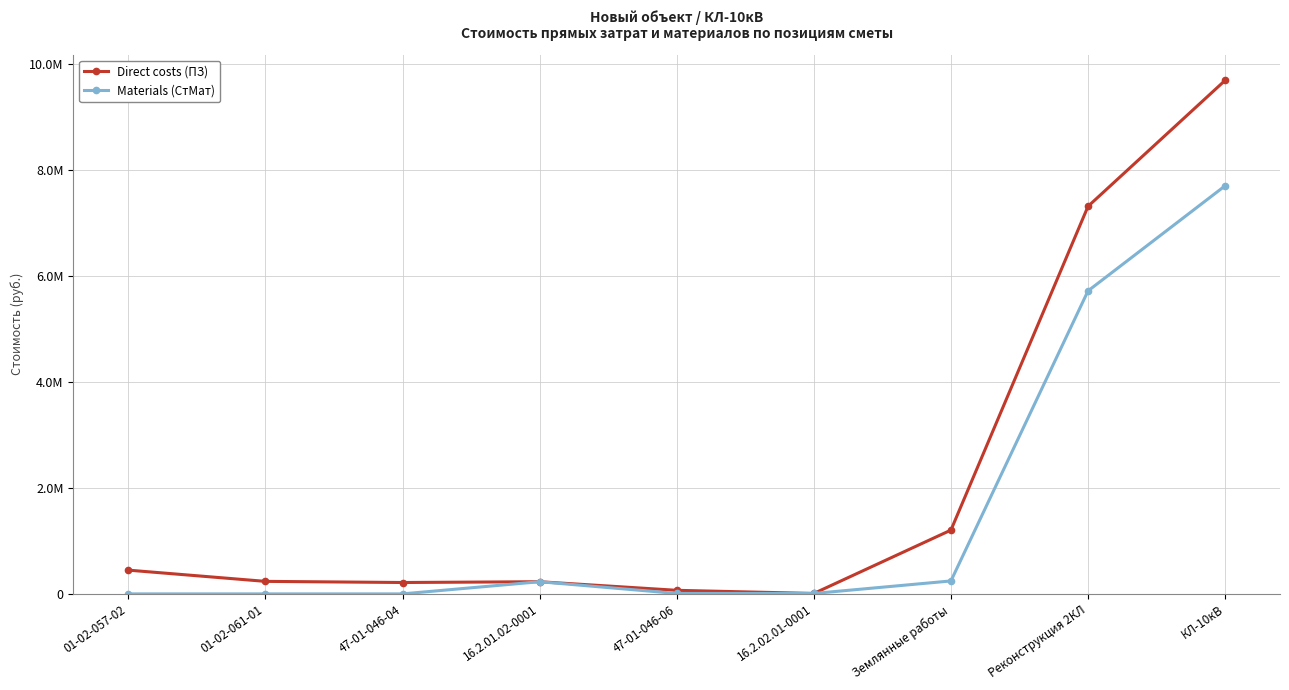

At which category does Materials (СтМат) reach its first local peak?

16.2.01.02-0001